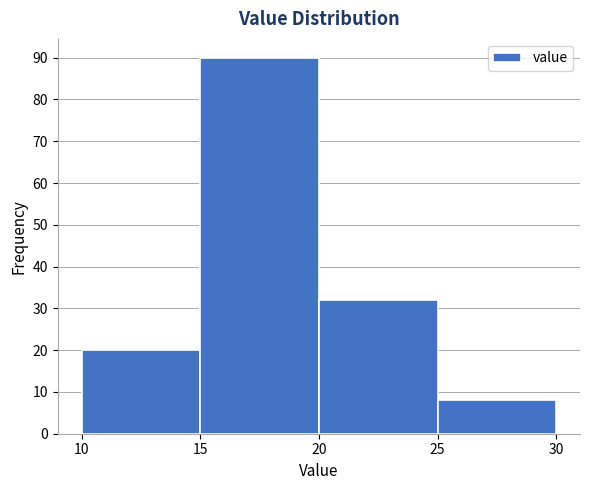

Reading left to right, list every bar in this chart as the range it spans on the x-axis followed by its height. The values are not printed on the chart, so give them approximately, as read against the axis.

10 to 15: 20
15 to 20: 90
20 to 25: 32
25 to 30: 8